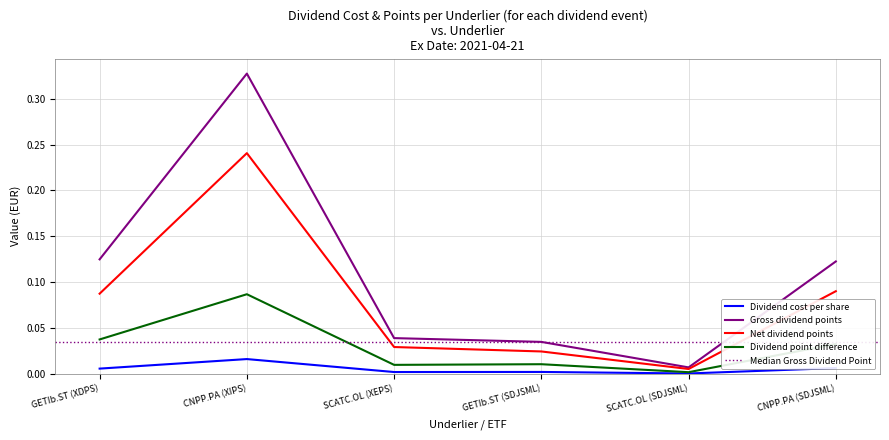

How many interior local peaks does the Dividend cost per share series have?

2